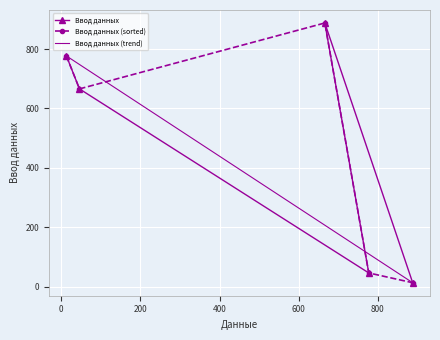

What position from the right is 46?

4